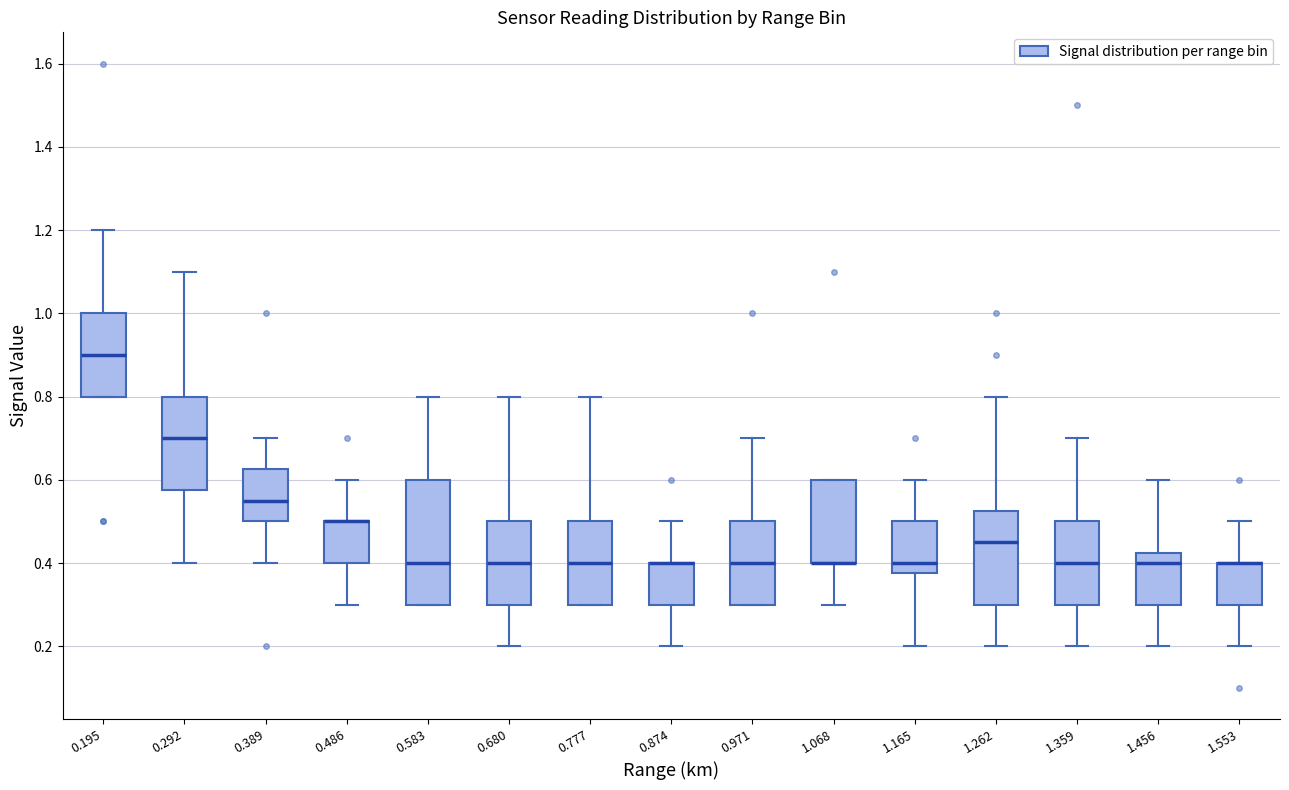

Reading left to right, read every box against the y-axis: the position of its median line, the range the box covers, and the ends of its whiskers. The values are not printed on the chart, so give them approximately, as read against the axis.

0.195: median 0.90, box 0.80 to 1.00, whiskers 0.80 to 1.20
0.292: median 0.70, box 0.58 to 0.80, whiskers 0.40 to 1.10
0.389: median 0.56, box 0.50 to 0.62, whiskers 0.40 to 0.70
0.486: median 0.50 (drawn on the box's upper edge), box 0.40 to 0.50, whiskers 0.30 to 0.60
0.583: median 0.40, box 0.30 to 0.60, whiskers 0.30 to 0.80
0.680: median 0.40, box 0.30 to 0.50, whiskers 0.20 to 0.80
0.777: median 0.40, box 0.30 to 0.50, whiskers 0.30 to 0.80
0.874: median 0.40 (drawn on the box's upper edge), box 0.30 to 0.40, whiskers 0.20 to 0.50
0.971: median 0.40, box 0.30 to 0.50, whiskers 0.30 to 0.70
1.068: median 0.40 (drawn on the box's lower edge), box 0.40 to 0.60, whiskers 0.30 to 0.60
1.165: median 0.40, box 0.38 to 0.50, whiskers 0.20 to 0.60
1.262: median 0.46, box 0.30 to 0.52, whiskers 0.20 to 0.80
1.359: median 0.40, box 0.30 to 0.50, whiskers 0.20 to 0.70
1.456: median 0.40, box 0.30 to 0.42, whiskers 0.20 to 0.60
1.553: median 0.40 (drawn on the box's upper edge), box 0.30 to 0.40, whiskers 0.20 to 0.50